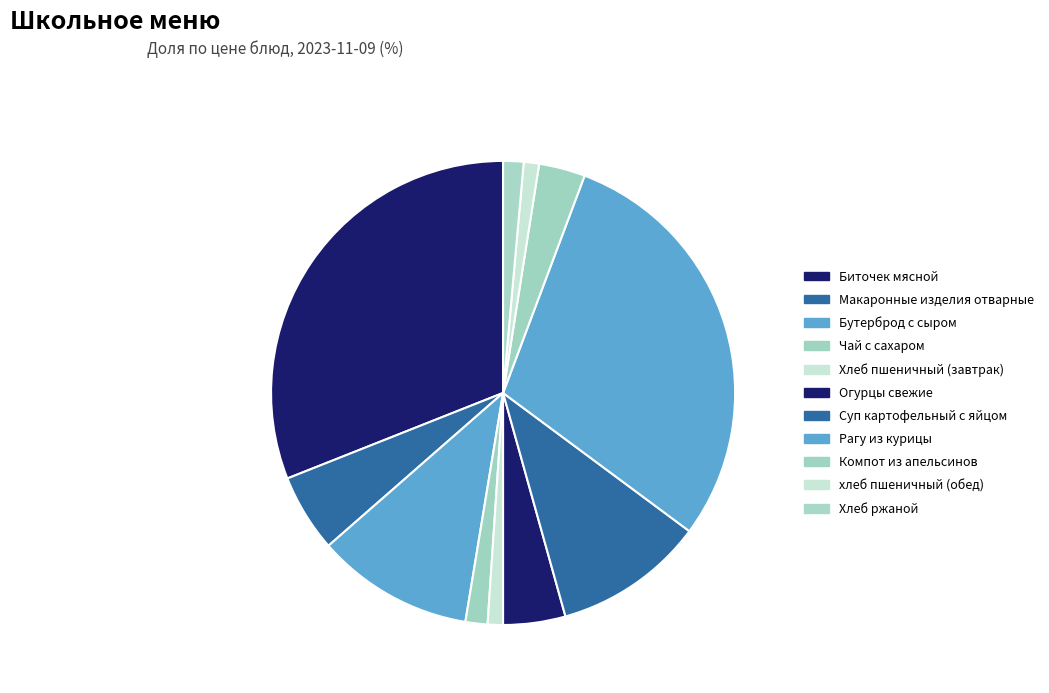

To the nearest percent, what is the average slice percentage?

9%